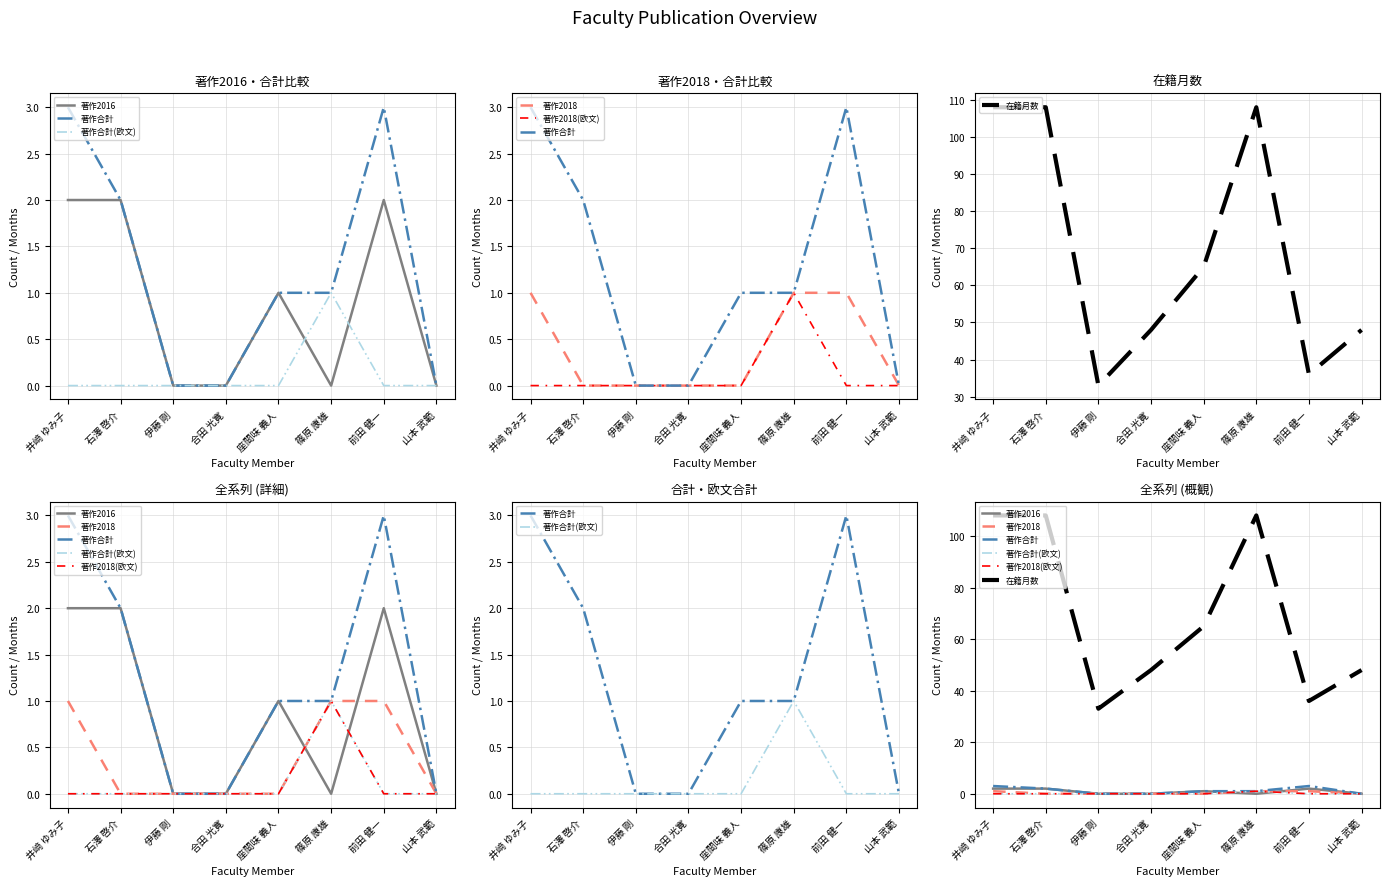

List the labels in order of 著作2016 value, smallest first.

伊藤 剛, 合田 光寛, 篠原 康雄, 山本 武範, 座間味 義人, 井﨑 ゆみ子, 石澤 啓介, 前田 健一